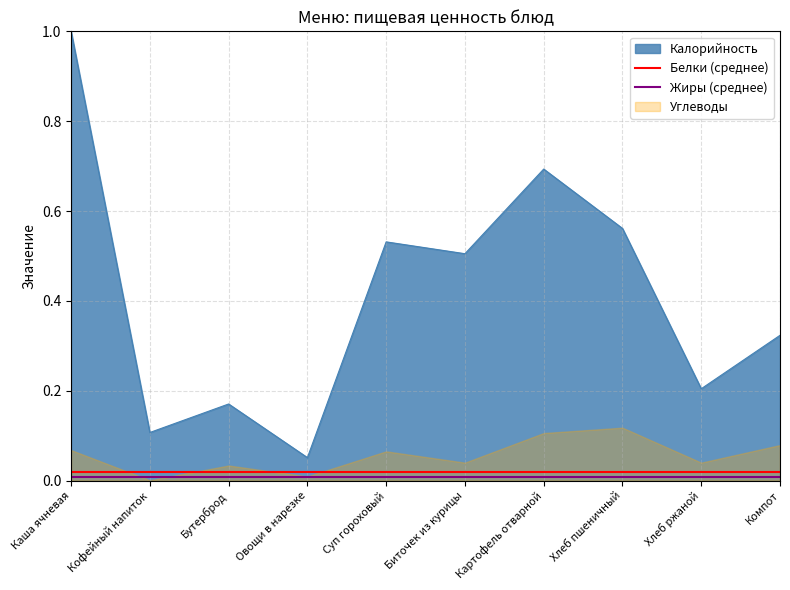

Is it true that Калорийность equals 0.3 at Суп гороховый?

False